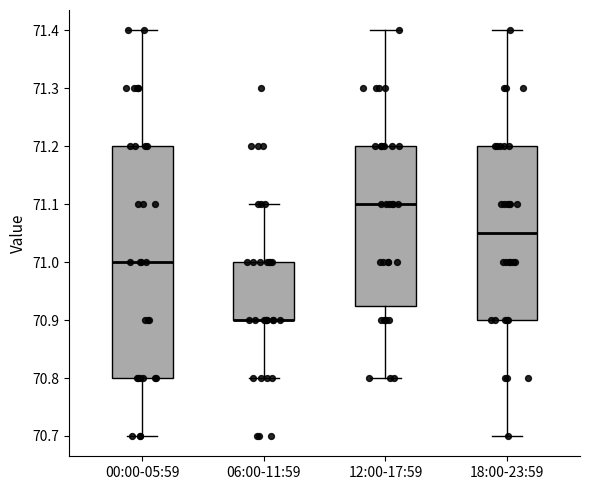

Reading left to right, read every box against the y-axis: the position of its median line, the range the box covers, and the ends of its whiskers. The values are not printed on the chart, so give them approximately, as read against the axis.

00:00-05:59: median 71.00, box 70.80 to 71.20, whiskers 70.70 to 71.40
06:00-11:59: median 70.90 (drawn on the box's lower edge), box 70.90 to 71.00, whiskers 70.80 to 71.10
12:00-17:59: median 71.10, box 70.93 to 71.20, whiskers 70.80 to 71.40
18:00-23:59: median 71.05, box 70.90 to 71.20, whiskers 70.70 to 71.40